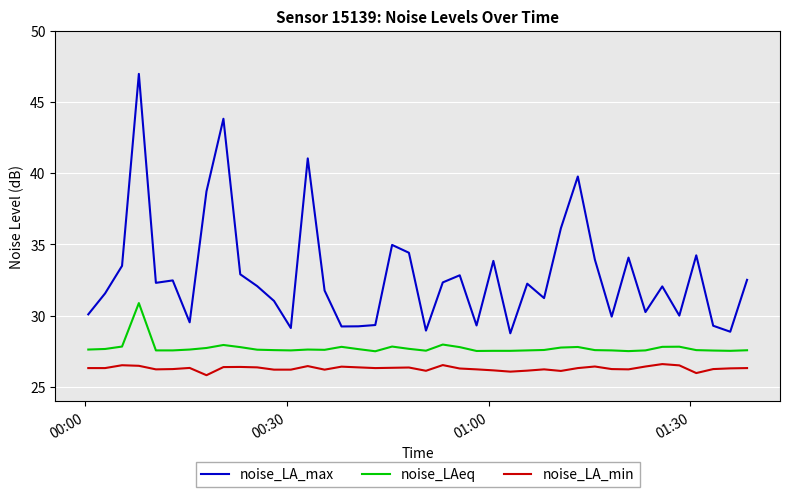

What are all the series names shown in the legend?

noise_LA_max, noise_LAeq, noise_LA_min